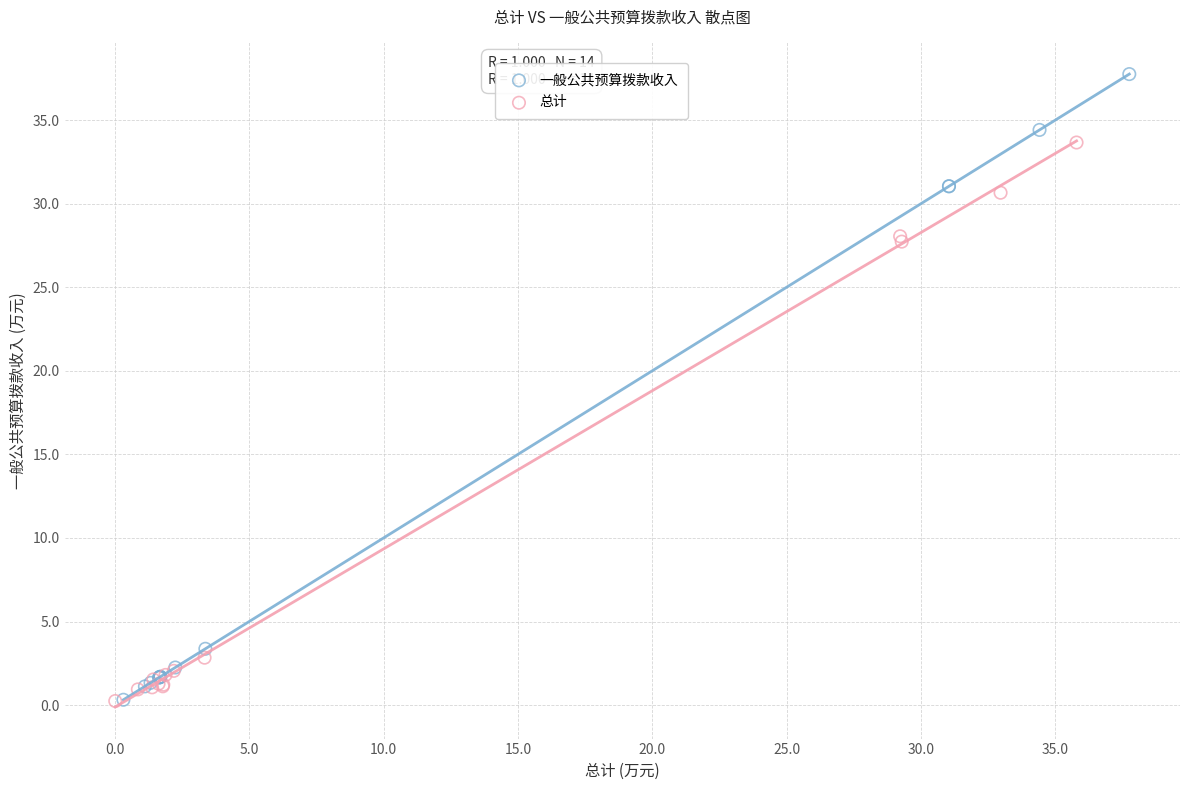

Which series has the largest Y range (max minus min)?

一般公共预算拨款收入